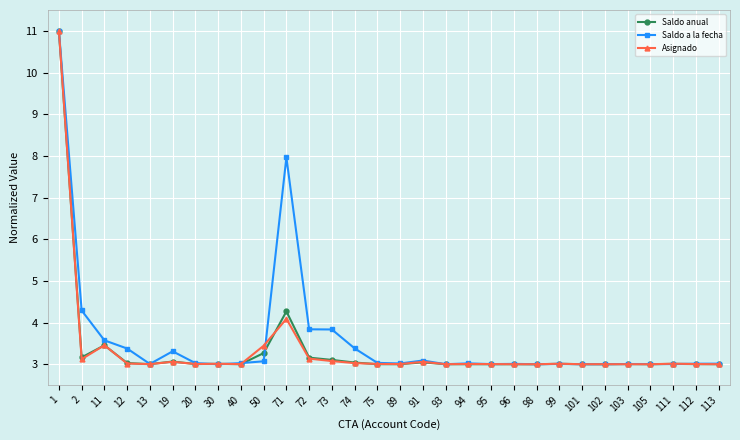

What is the value of the Asignado point at the 30th from the left?

3.0